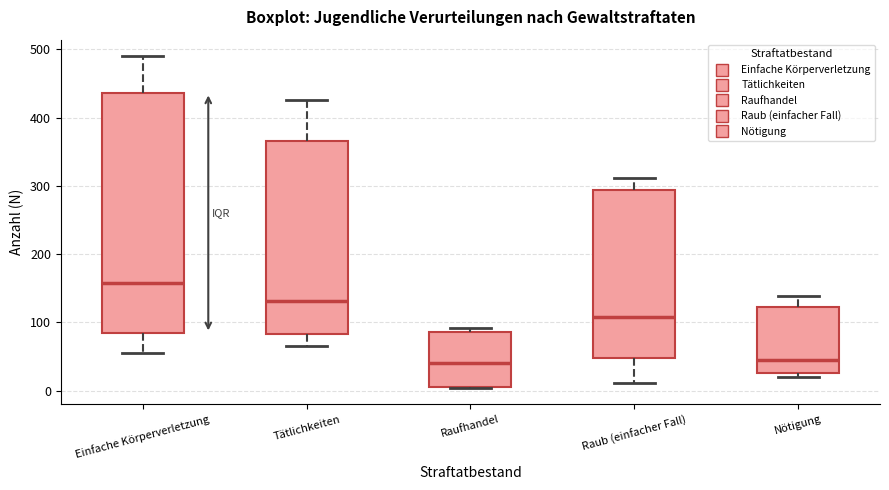

Reading left to right, transcribe this box plot: for each box, give where its median line is, the range the box spans, and where its two whiskers end, as read against the y-axis. The values are not printed on the chart, so give them approximately, as read against the axis.

Einfache Körperverletzung: median 160, box 80 to 440, whiskers 60 to 490
Tätlichkeiten: median 130, box 80 to 370, whiskers 70 to 430
Raufhandel: median 40, box 10 to 90, whiskers 0 to 90 (just above the box's upper edge)
Raub (einfacher Fall): median 110, box 50 to 290, whiskers 10 to 310
Nötigung: median 50, box 30 to 120, whiskers 20 to 140